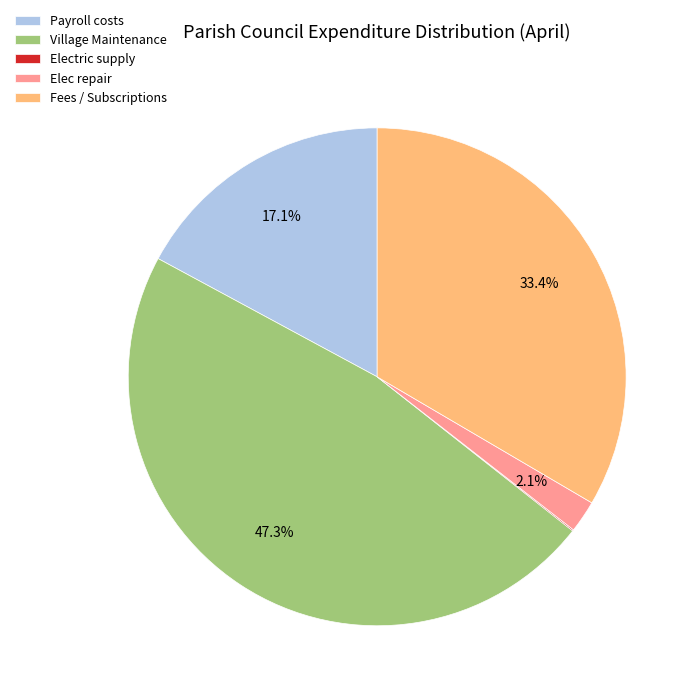

What percentage is NOT represented by Elec repair?

97.9%